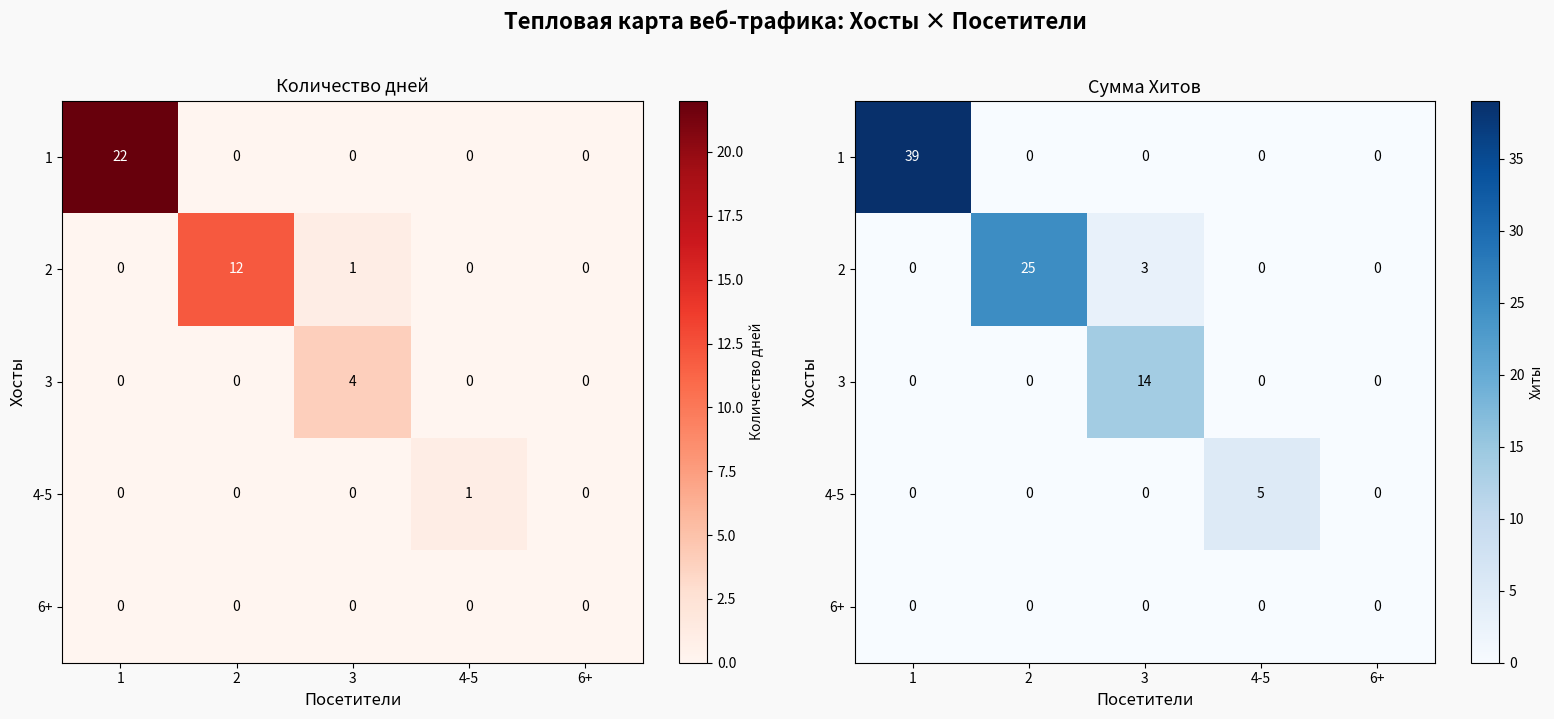

Which category has the highest value in the 3 series?

3